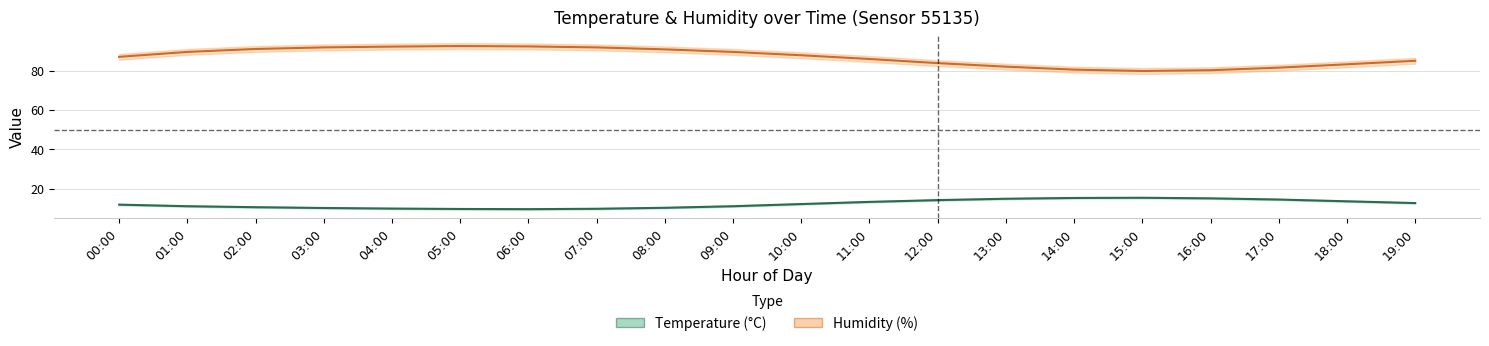

What is the maximum value for Temperature (°C)?

15.3